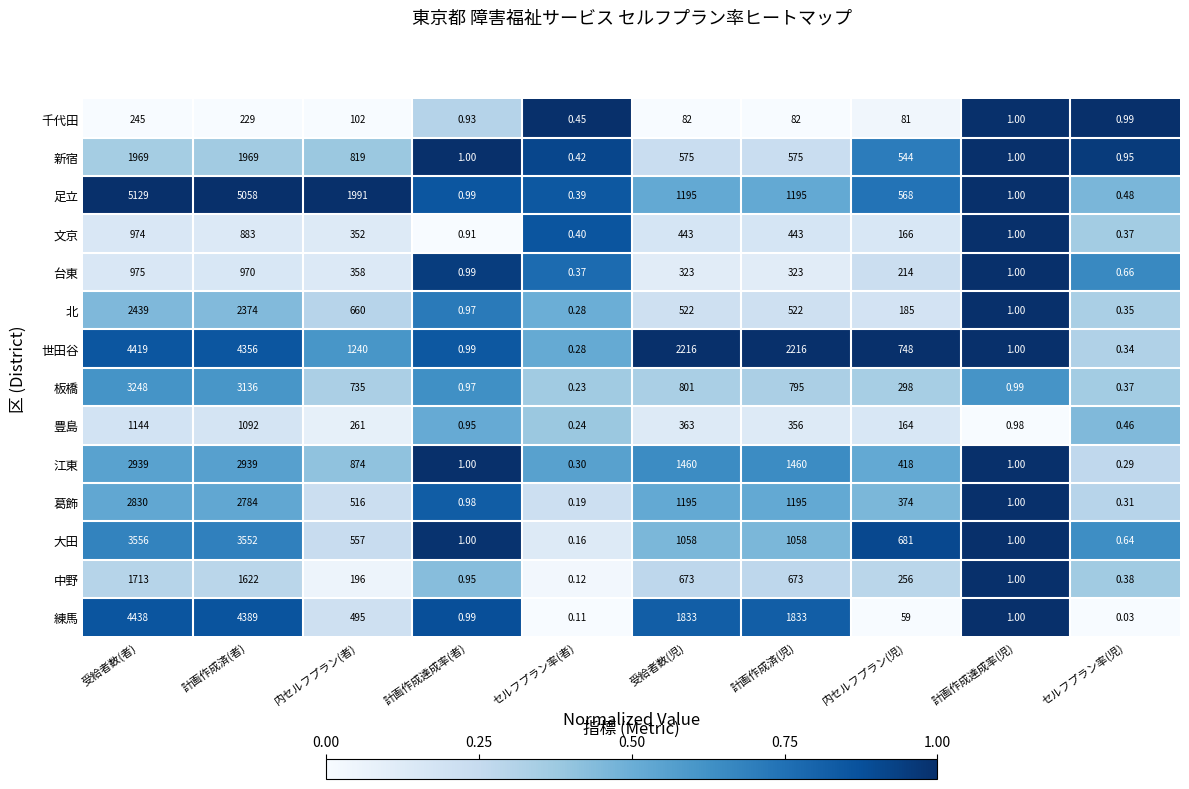

Rank the series at 内セルフプラン(児) from highest to lowest value.

世田谷, 大田, 足立, 新宿, 江東, 葛飾, 板橋, 中野, 台東, 北, 文京, 豊島, 千代田, 練馬